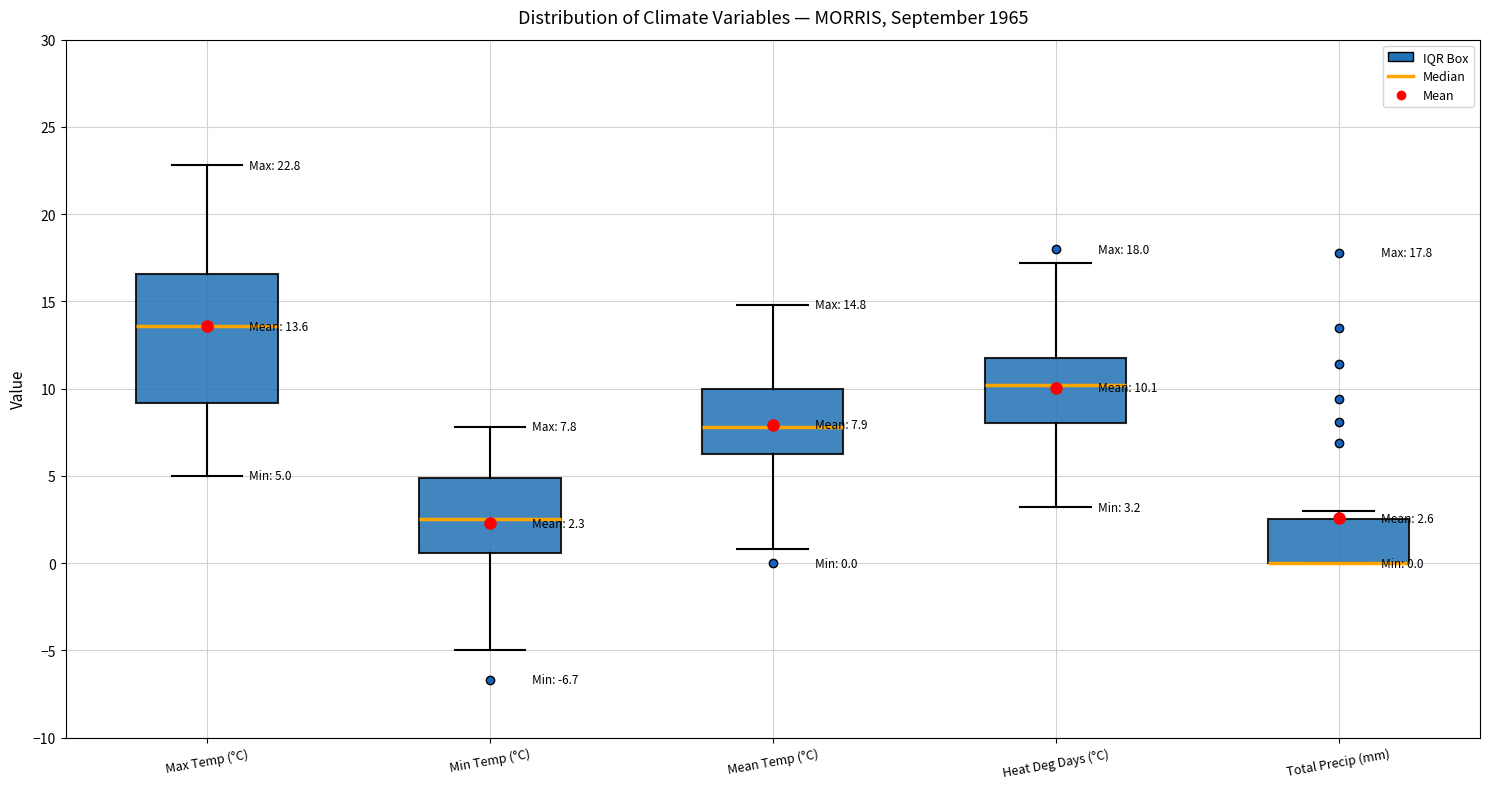

Which box is the tallest, from its lower edge to its upper edge?

Max Temp (°C)